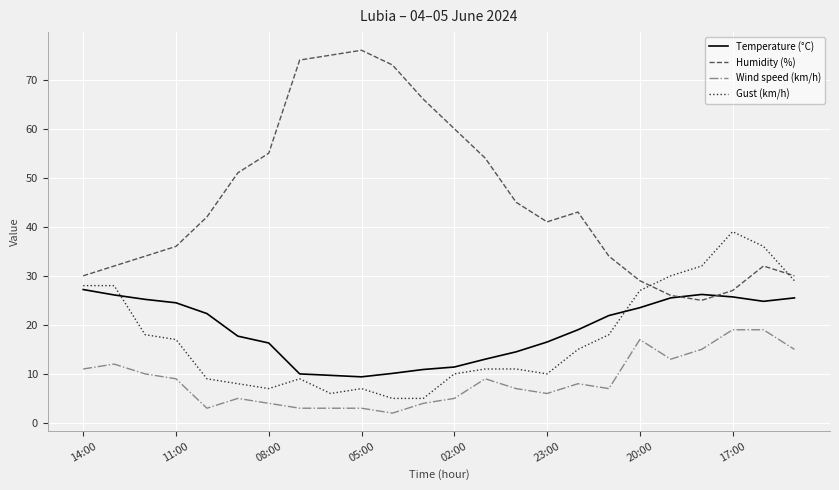

List the series in order of their peak value, lowest first.

Wind speed (km/h), Temperature (°C), Gust (km/h), Humidity (%)